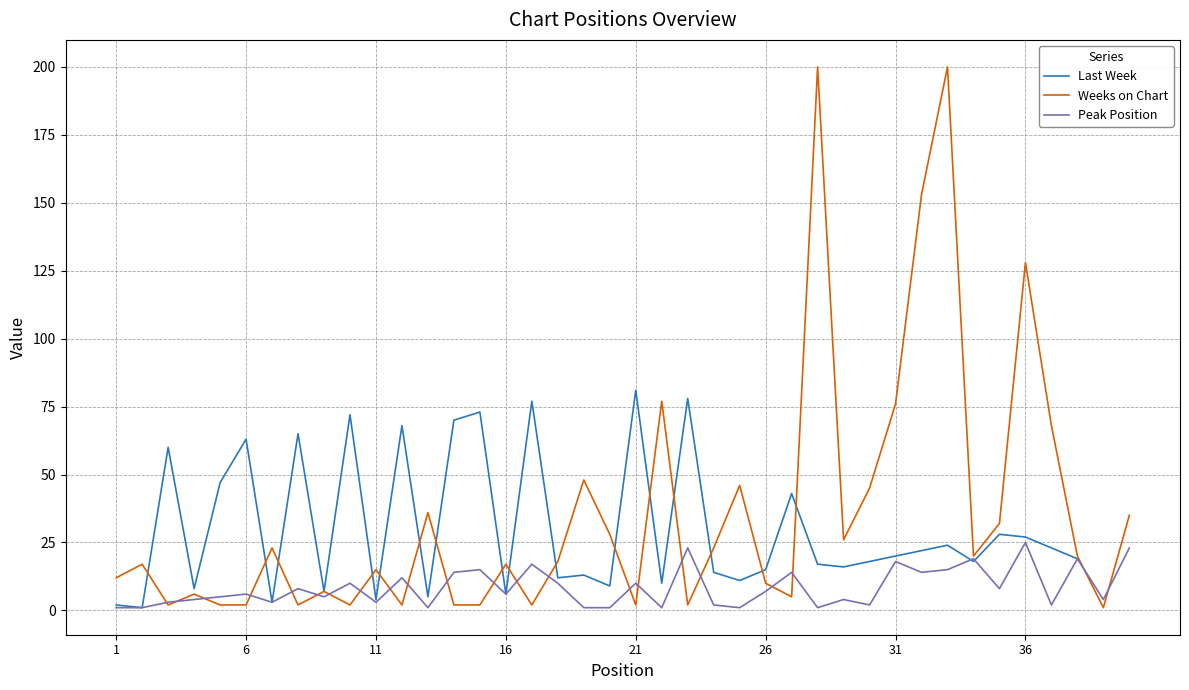

The value of Weeks on Chart at 26 is 17. True or false?

False